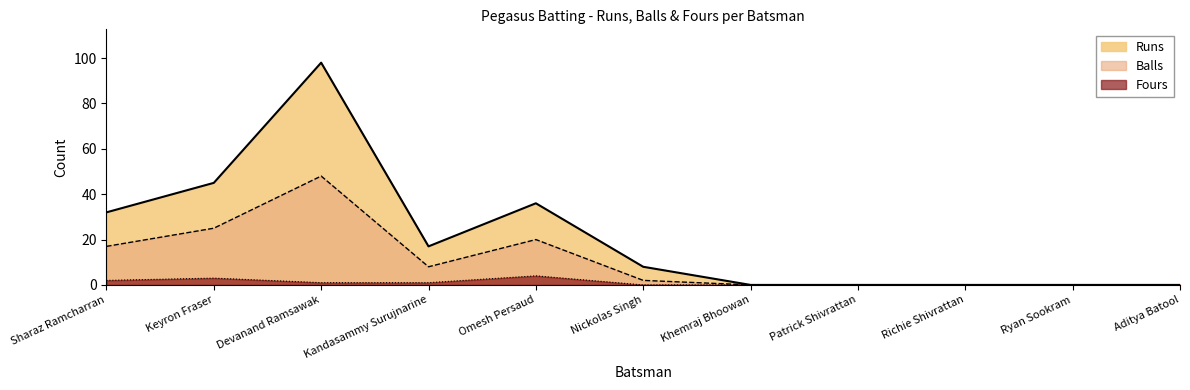

At which label does Fours reach its peak?

Omesh Persaud